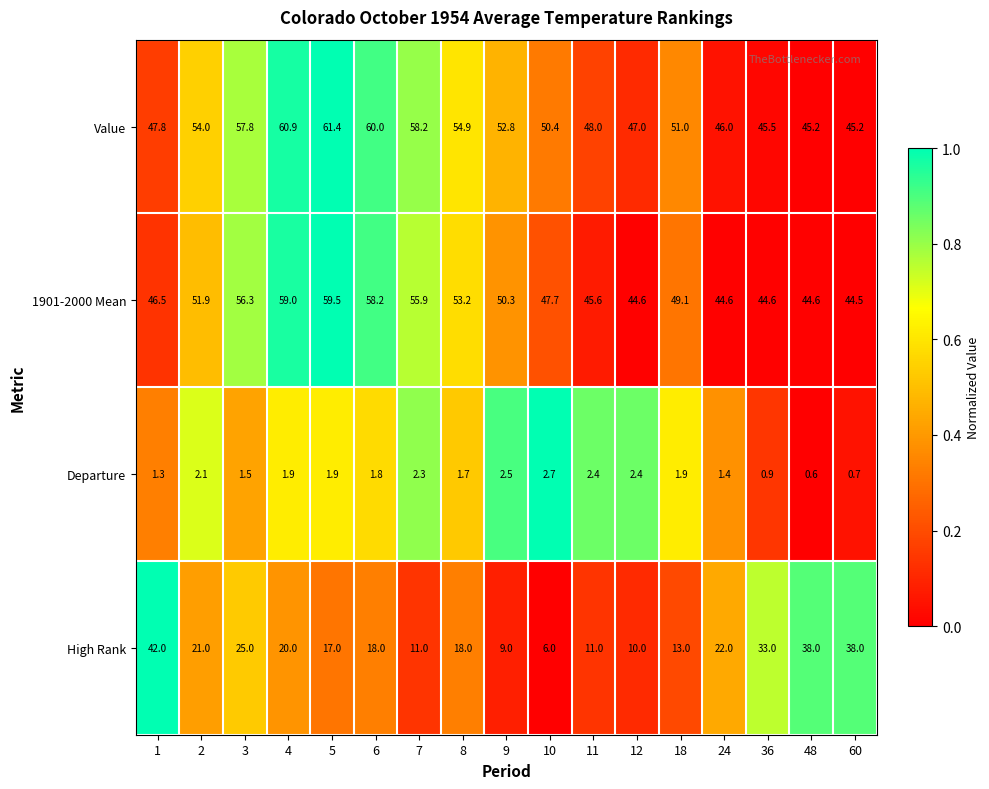

What is the greatest value displayed?

61.4